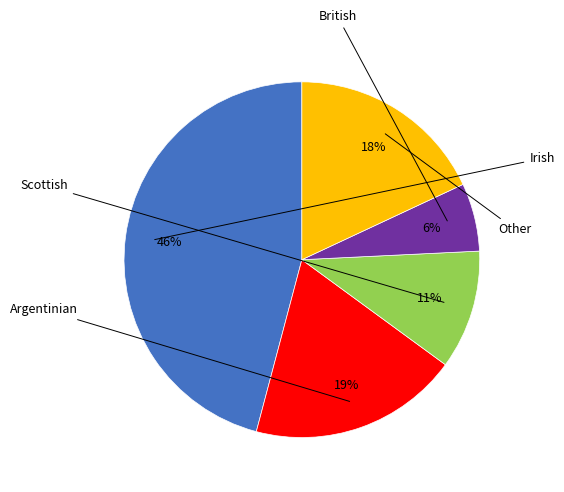

To the nearest percent, what is the average slice percentage?

20%